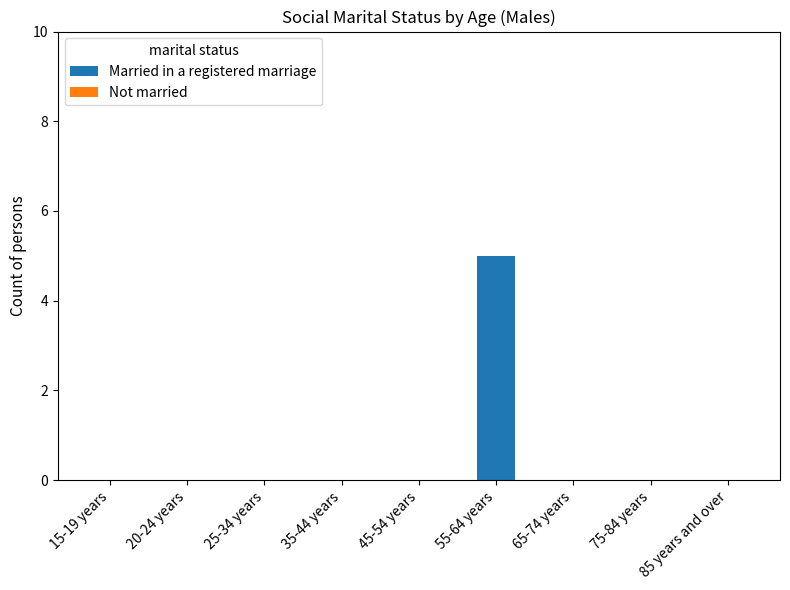

Which label corresponds to the largest value in the chart?

55-64 years